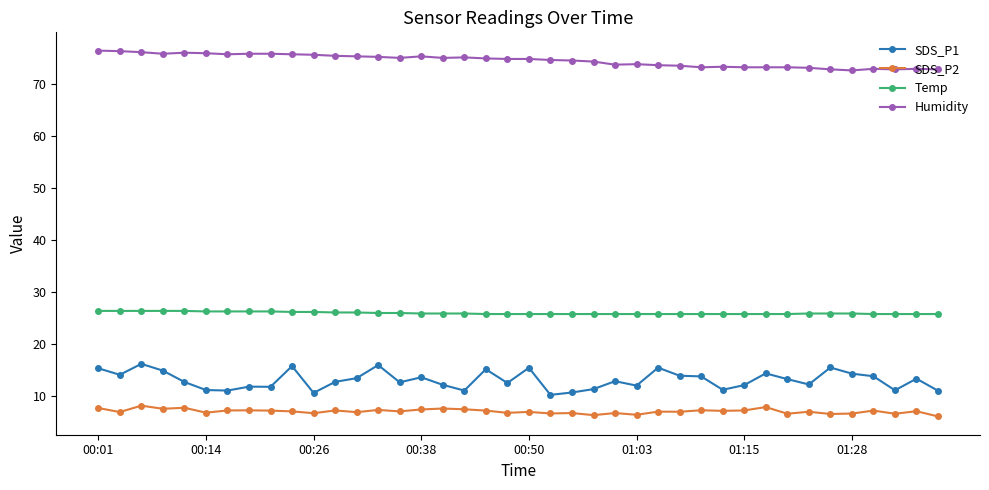

How many Temp values are between 25 and 26?

27